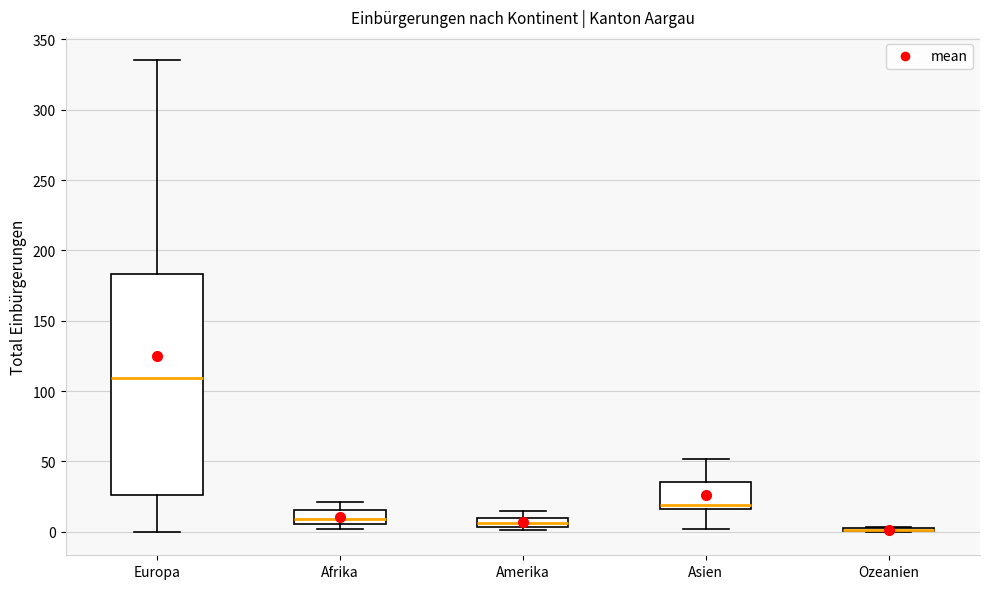

Where is the upper edge of the box for Europa on the y-axis? The values are not printed on the chart, so give them approximately, as read against the axis.

185